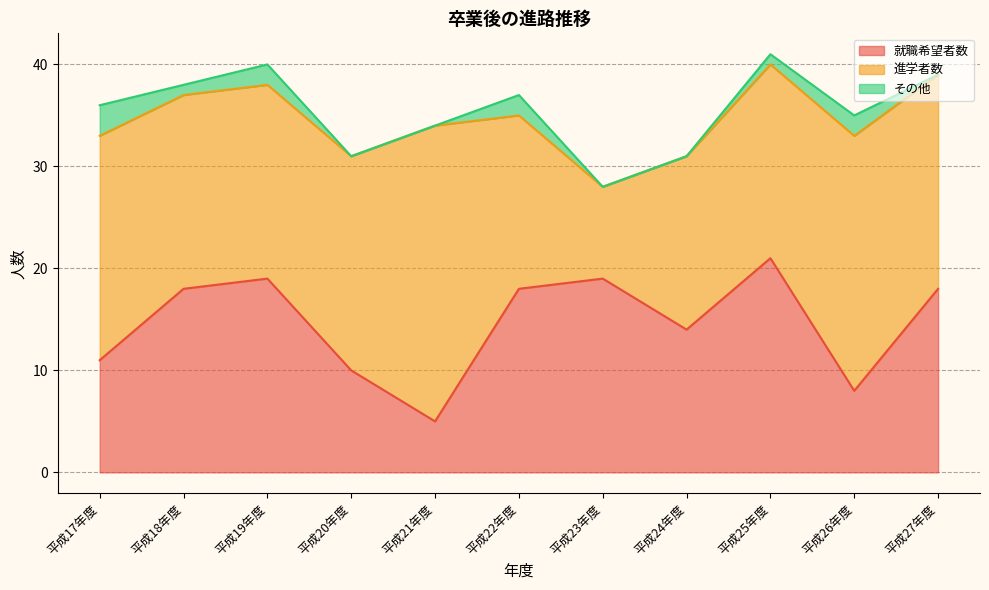

The value of その他 at 平成22年度 is 2. True or false?

True